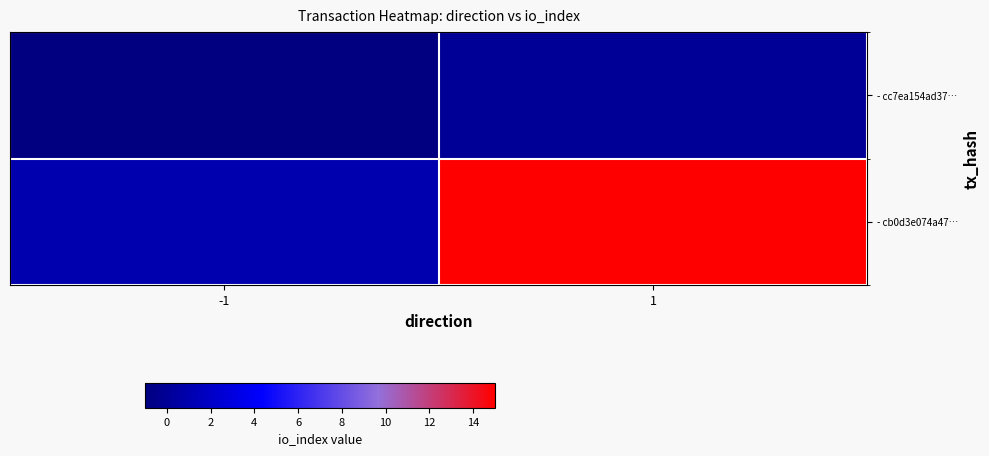

Which label corresponds to the largest value in the chart?

1